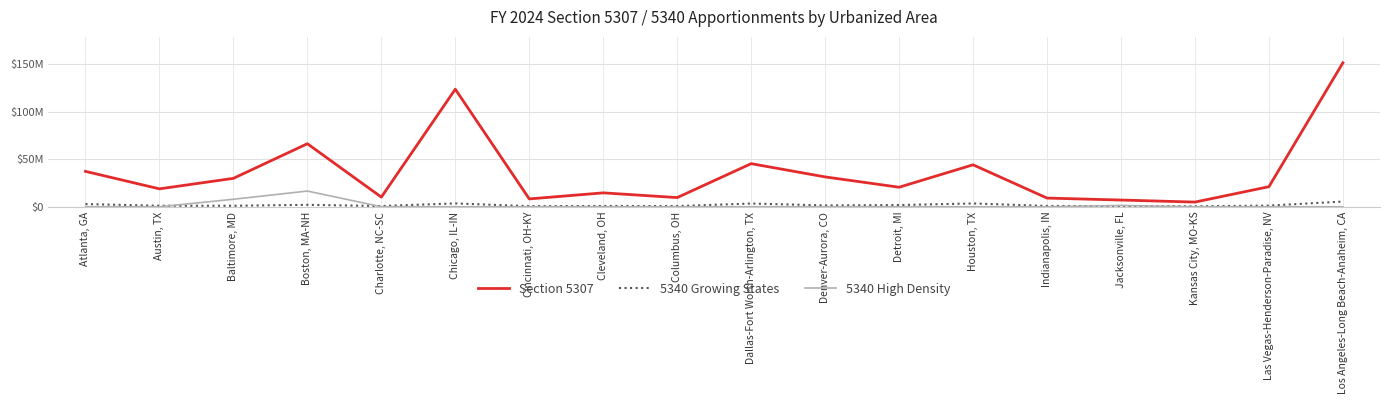

Reading left to right, extract all data points from this chart.

Section 5307: Atlanta, GA=37164976	Austin, TX=18805444	Baltimore, MD=29825146	Boston, MA-NH=66186708	Charlotte, NC-SC=10119573	Chicago, IL-IN=123428124	Cincinnati, OH-KY=8238160	Cleveland, OH=14600121	Columbus, OH=9643103	Dallas-Fort Worth-Arlington, TX=45248618	Denver-Aurora, CO=31335918	Detroit, MI=20504543	Houston, TX=44054256	Indianapolis, IN=9115736	Jacksonville, FL=7062224	Kansas City, MO-KS=4909106	Las Vegas-Henderson-Paradise, NV=21068034	Los Angeles-Long Beach-Anaheim, CA=151141710
5340 Growing States: Atlanta, GA=2818880	Austin, TX=1074268	Baltimore, MD=1067516	Boston, MA-NH=2031494	Charlotte, NC-SC=778615	Chicago, IL-IN=3516821	Cincinnati, OH-KY=637344	Cleveland, OH=819554	Columbus, OH=750185	Dallas-Fort Worth-Arlington, TX=3402466	Denver-Aurora, CO=1409504	Detroit, MI=1782079	Houston, TX=3474417	Indianapolis, IN=864600	Jacksonville, FL=750022	Kansas City, MO-KS=463460	Las Vegas-Henderson-Paradise, NV=1210010	Los Angeles-Long Beach-Anaheim, CA=5464366
5340 High Density: Atlanta, GA=0	Austin, TX=0	Baltimore, MD=7884252	Boston, MA-NH=16513385	Charlotte, NC-SC=0	Chicago, IL-IN=0	Cincinnati, OH-KY=0	Cleveland, OH=0	Columbus, OH=0	Dallas-Fort Worth-Arlington, TX=0	Denver-Aurora, CO=0	Detroit, MI=0	Houston, TX=0	Indianapolis, IN=0	Jacksonville, FL=1374988	Kansas City, MO-KS=0	Las Vegas-Henderson-Paradise, NV=0	Los Angeles-Long Beach-Anaheim, CA=0